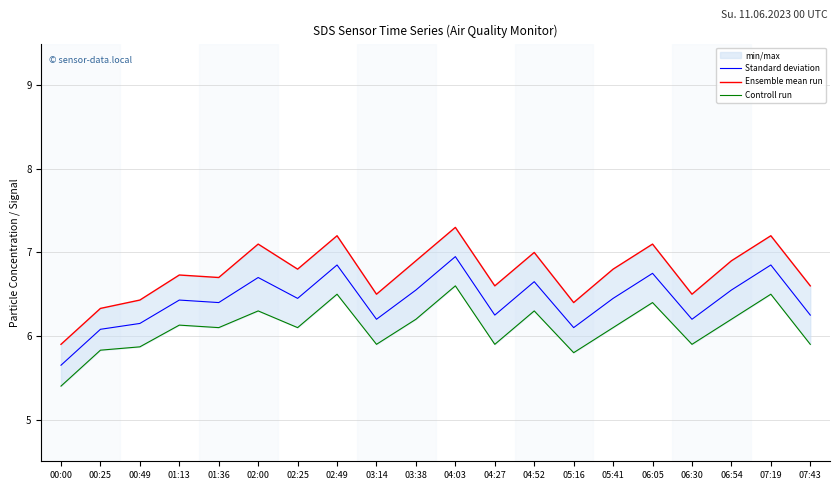

Rank the categories by Controll run value from lowest to highest.

00:00, 05:16, 00:25, 00:49, 03:14, 04:27, 06:30, 07:43, 01:36, 02:25, 05:41, 01:13, 03:38, 06:54, 02:00, 04:52, 06:05, 02:49, 07:19, 04:03